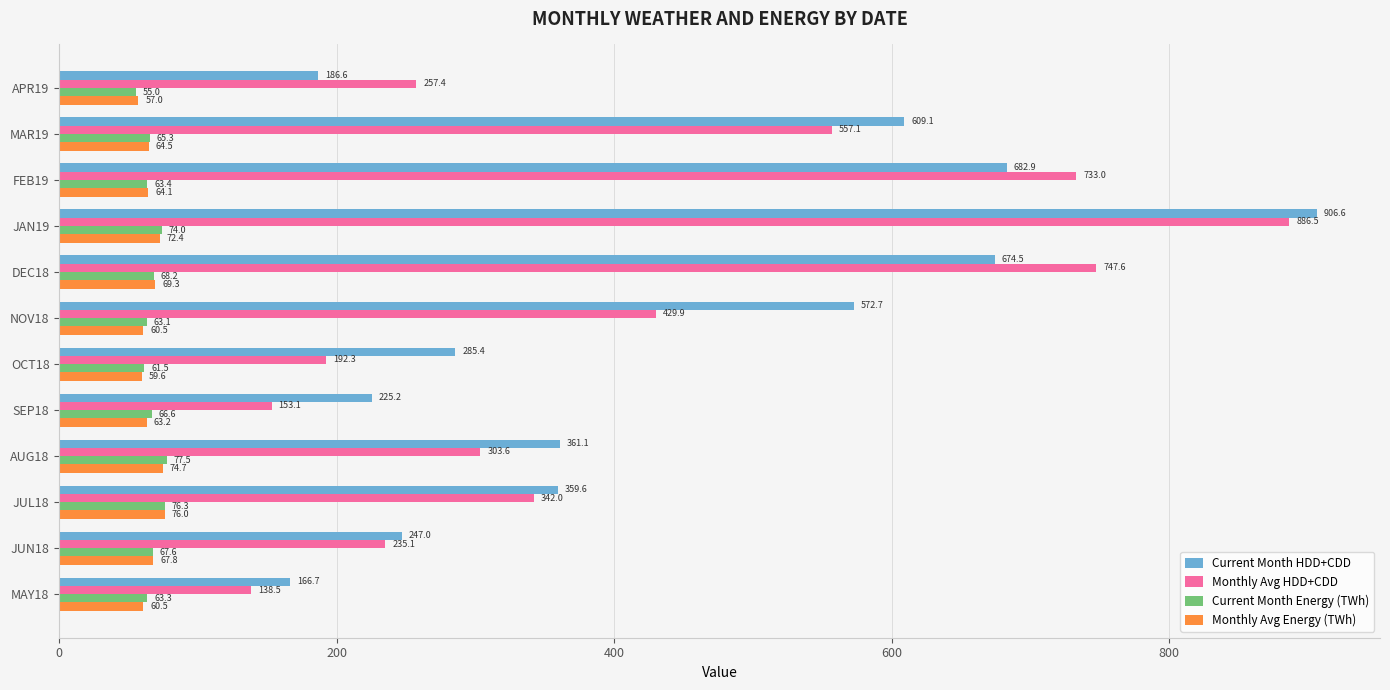

What is the sum of all Current Month HDD+CDD values?

5277.3